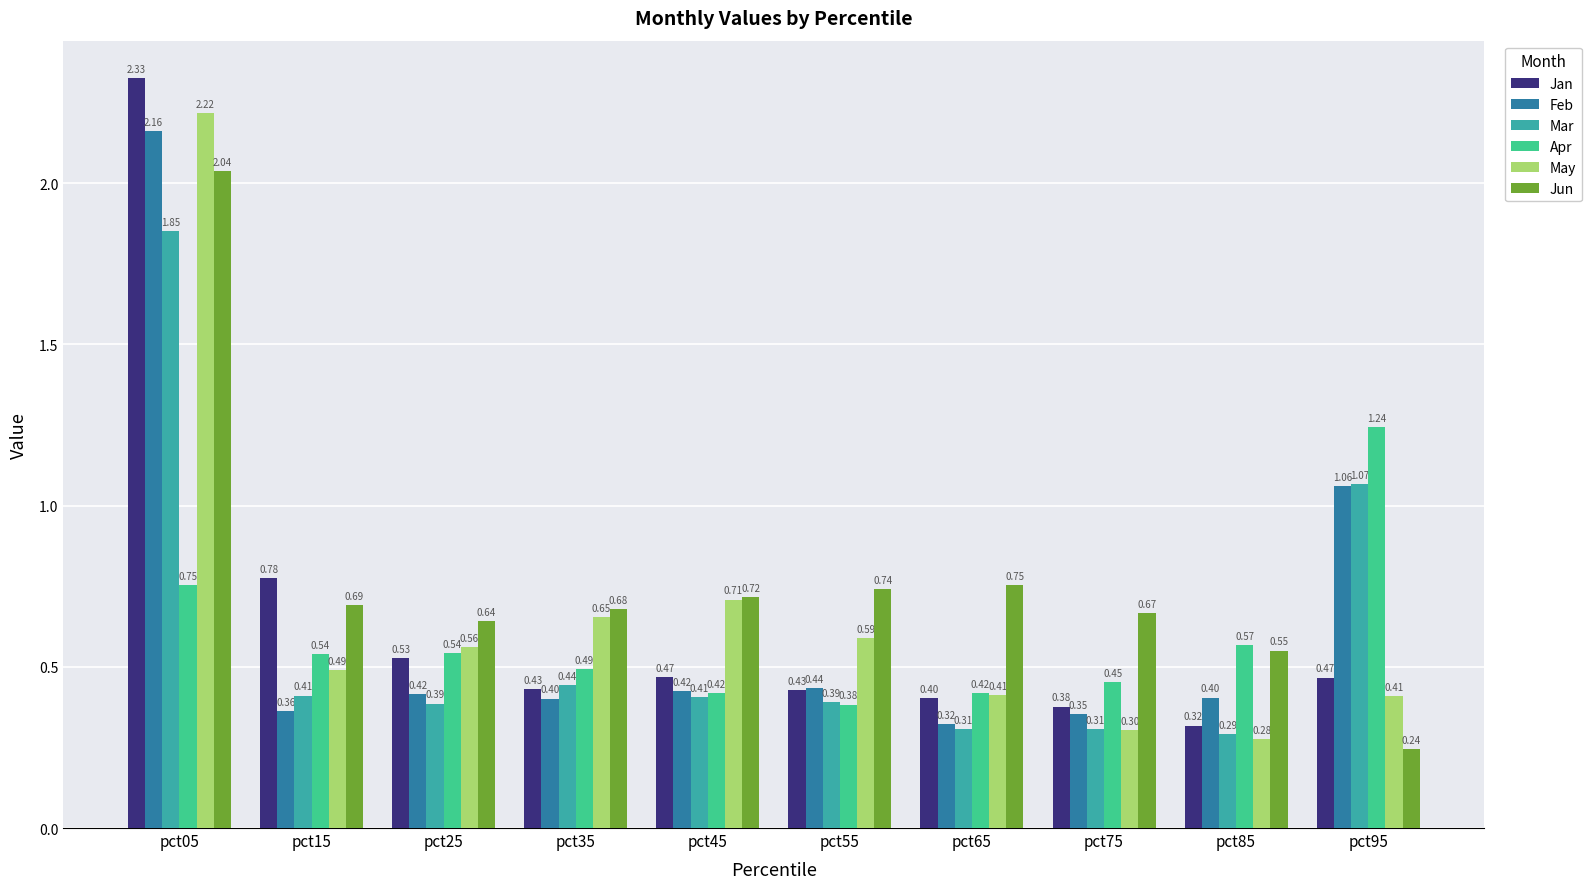

At which label does Feb reach its minimum?

pct65